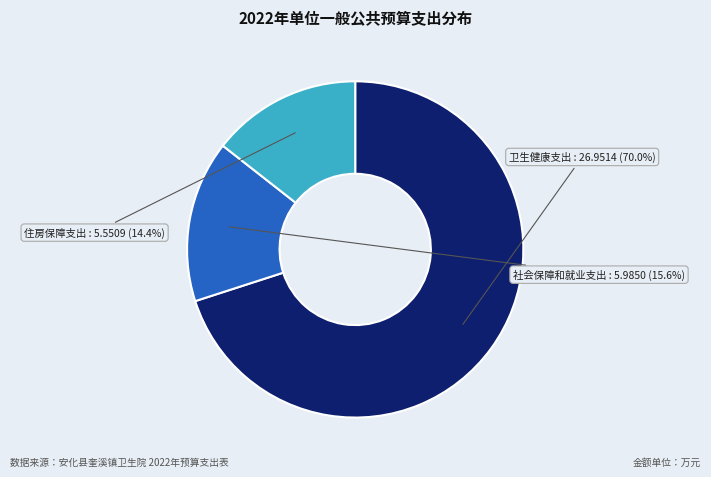

Which category accounts for the majority?

卫生健康支出